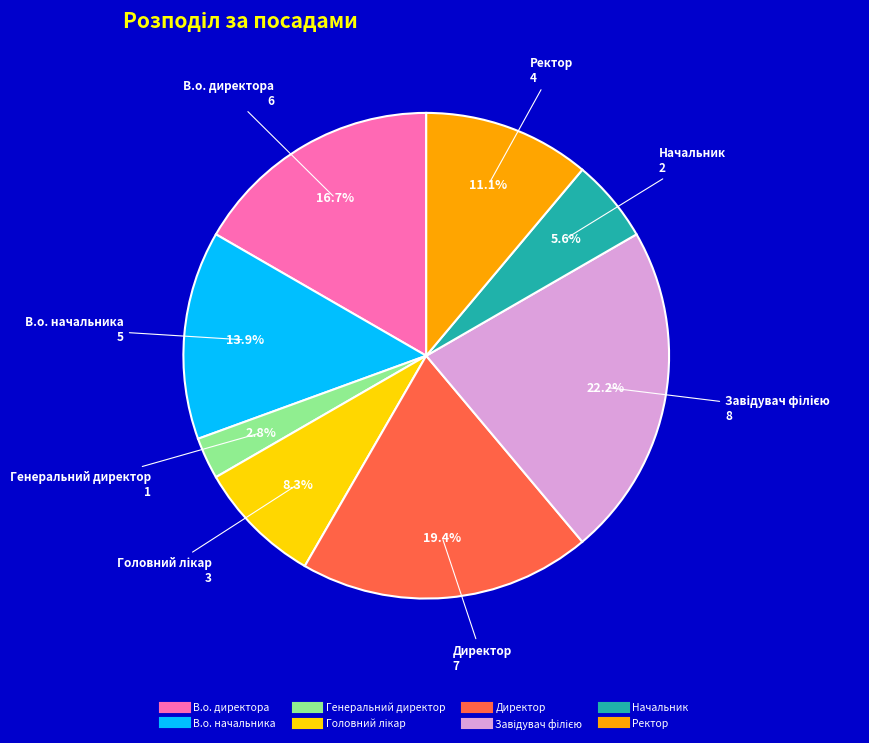

Is the sum of Начальник and Директор greater than half?

No